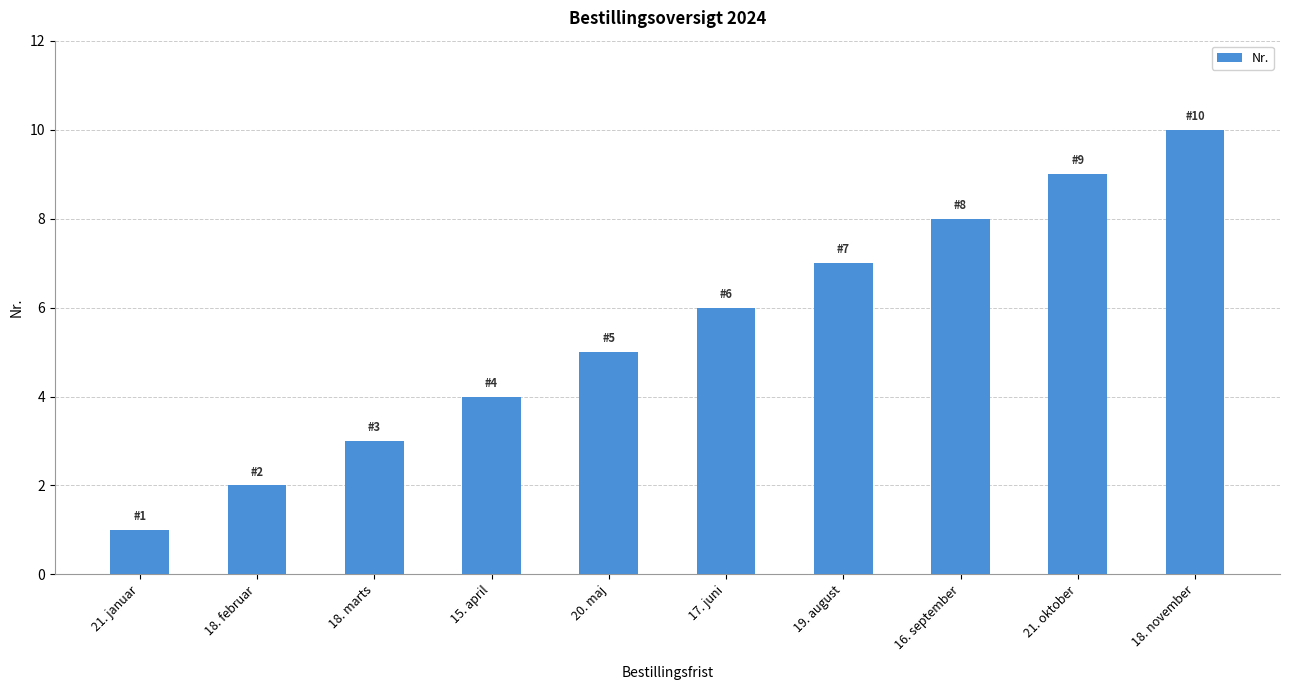

What is the sum of all values?

55